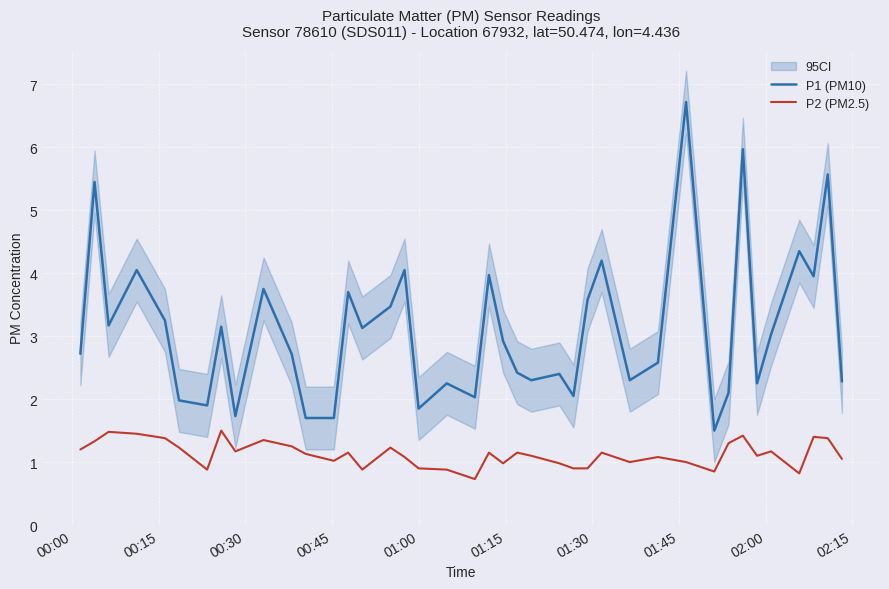

What is the lowest value of the P1 (PM10) series?

1.5